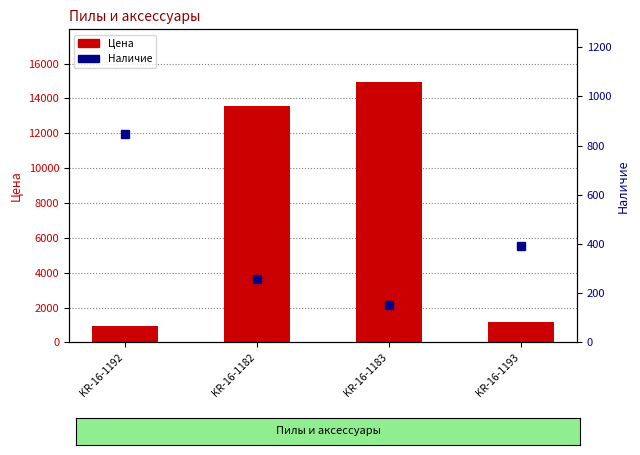

Is it true that Наличие equals 670.2 at KR-16-1193?

False